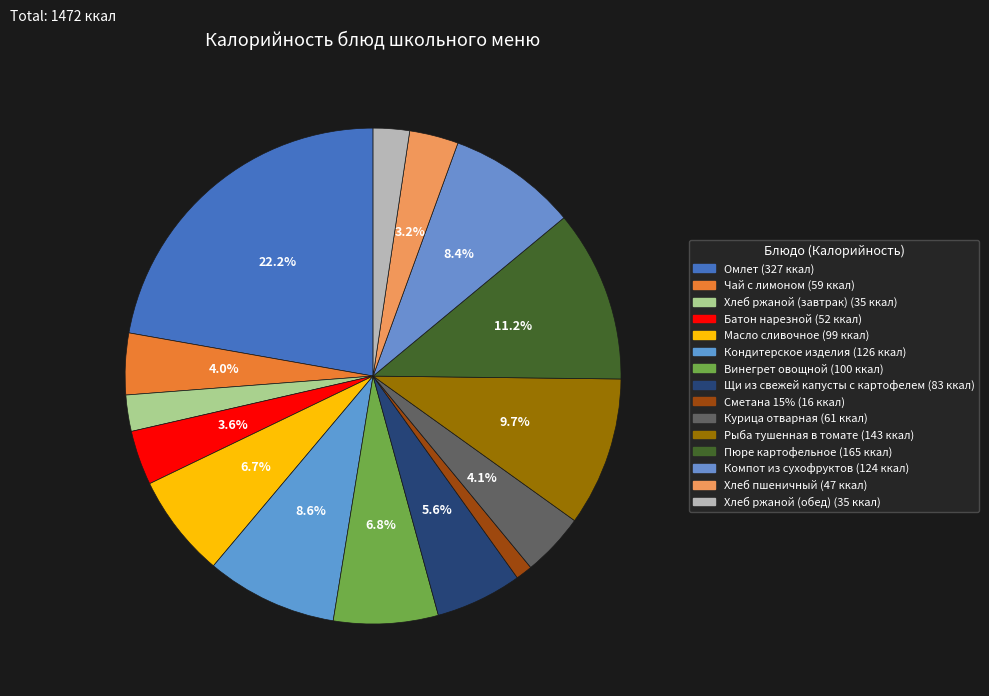

Is it true that Курица отварная is 4% of the pie?

True